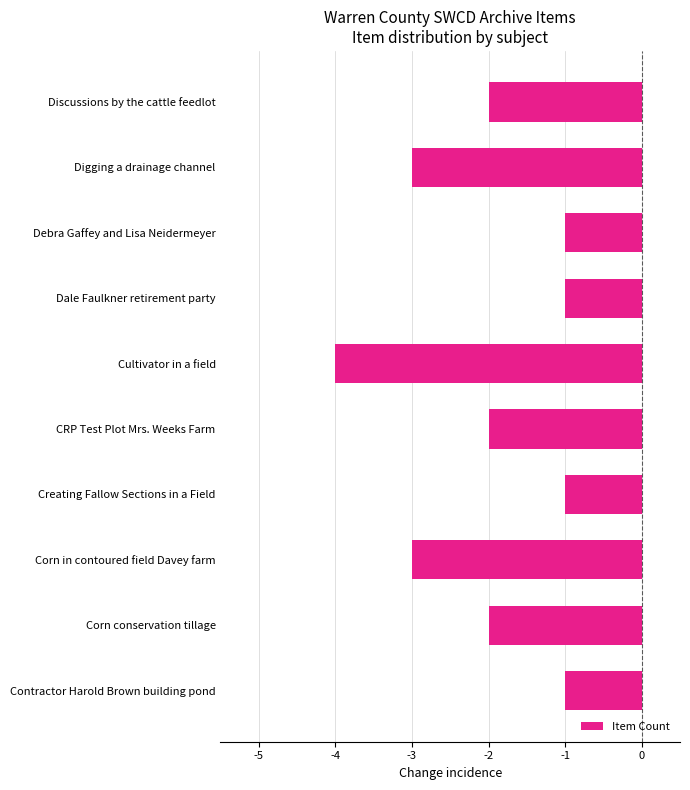

What is the difference between the second highest and minimum values?

3